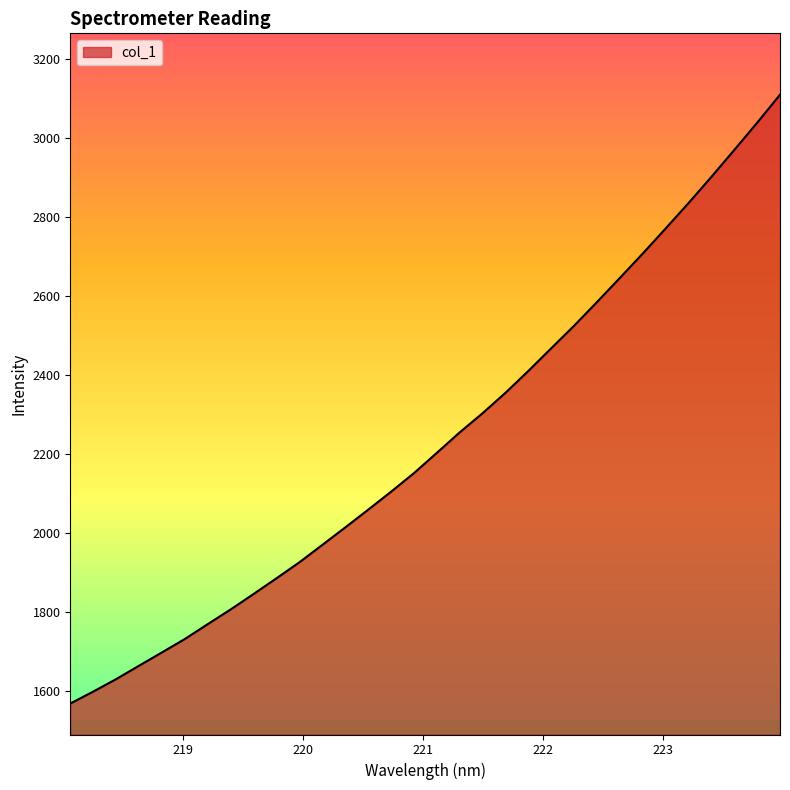

What is the sum of all values?

71507.4